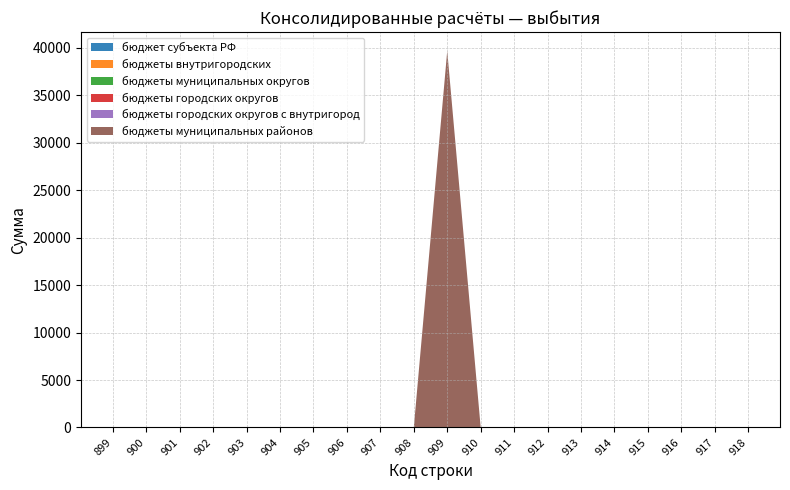

Reading left to right, transcribe all the data shown in this chart.

бюджет субъекта РФ: 0.0	0.0	0.0	0.0	0.0	0.0	0.0	0.0	0.0	0.0	0.0	0.0	0.0	0.0	0.0	0.0	0.0	0.0	0.0	0.0
бюджеты внутригородских: 0.0	0.0	0.0	0.0	0.0	0.0	0.0	0.0	0.0	0.0	0.0	0.0	0.0	0.0	0.0	0.0	0.0	0.0	0.0	0.0
бюджеты муниципальных округов: 0.0	0.0	0.0	0.0	0.0	0.0	0.0	0.0	0.0	0.0	0.0	0.0	0.0	0.0	0.0	0.0	0.0	0.0	0.0	0.0
бюджеты городских округов: 0.0	0.0	0.0	0.0	0.0	0.0	0.0	0.0	0.0	0.0	0.0	0.0	0.0	0.0	0.0	0.0	0.0	0.0	0.0	0.0
бюджеты городских округов с внутригород: 0.0	0.0	0.0	0.0	0.0	0.0	0.0	0.0	0.0	0.0	0.0	0.0	0.0	0.0	0.0	0.0	0.0	0.0	0.0	0.0
бюджеты муниципальных районов: 0.0	0.0	0.0	0.0	0.0	0.0	0.0	0.0	0.0	0.0	39687.5	0.0	0.0	0.0	0.0	0.0	0.0	0.0	0.0	0.0